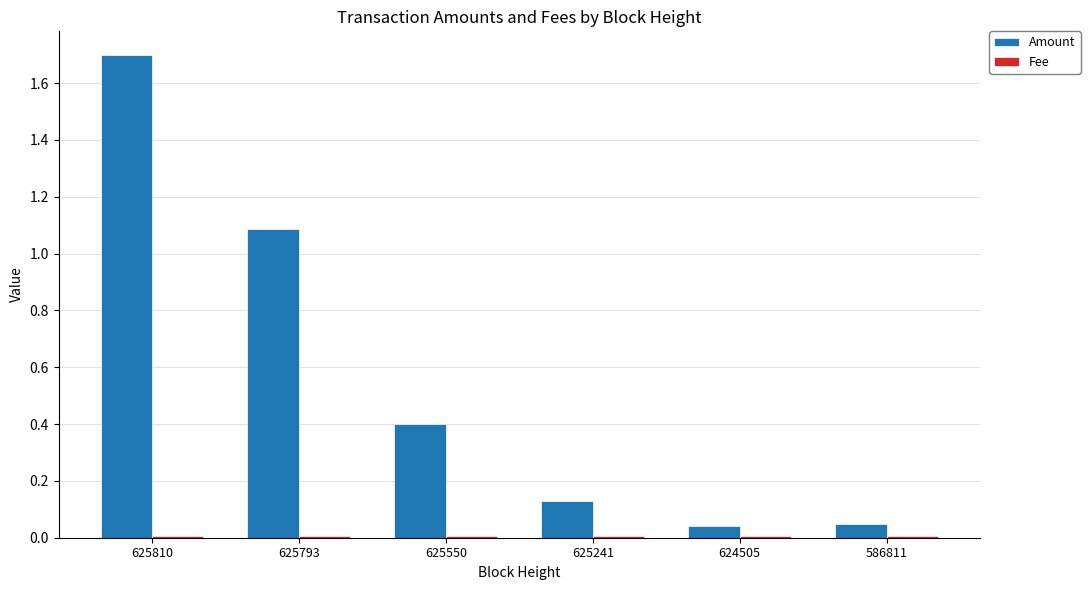

Which series has the widest spread of values?

Amount